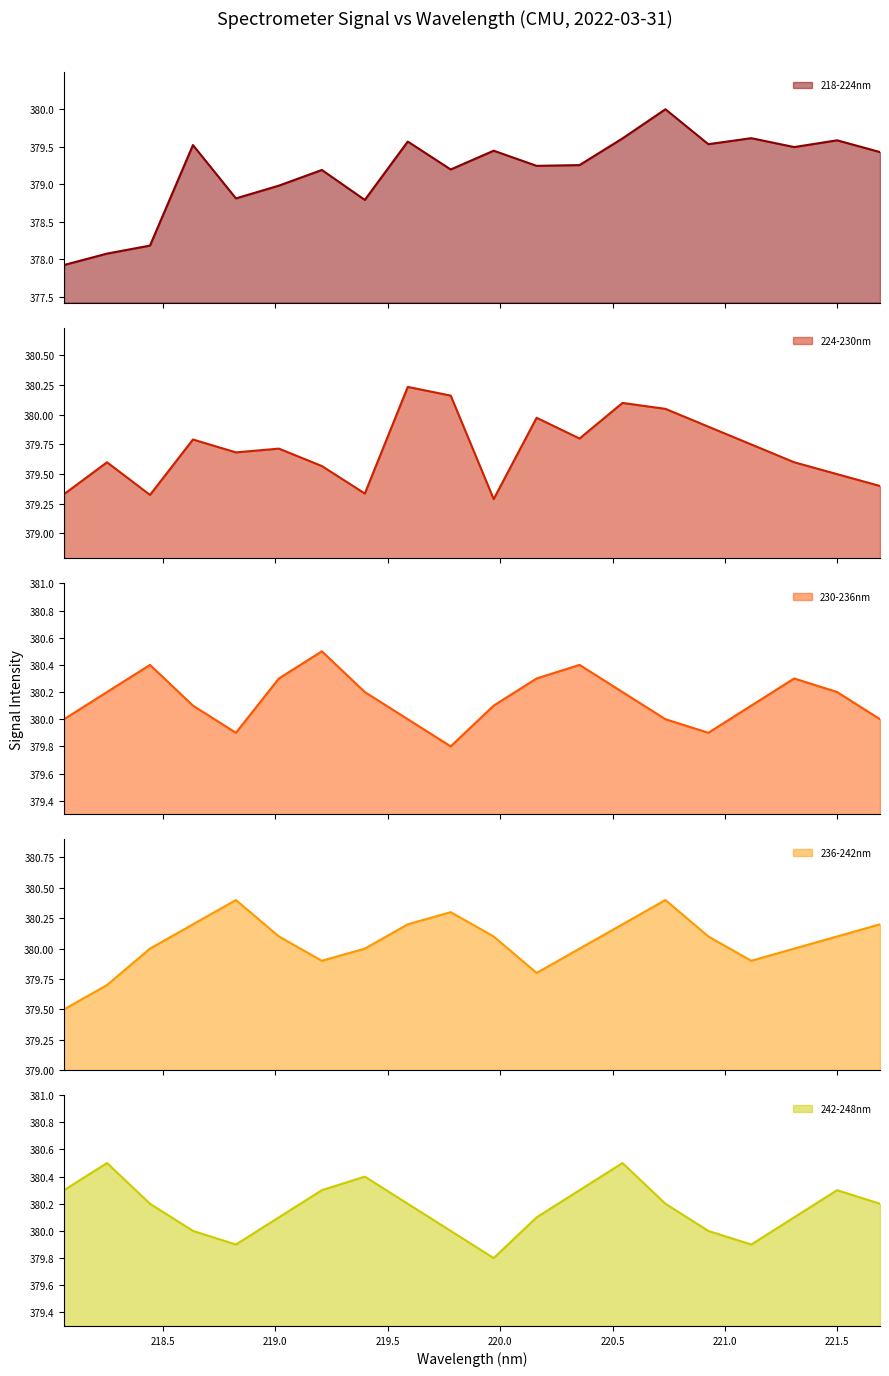

How many interior local peaks does the 224-230nm series have?

6